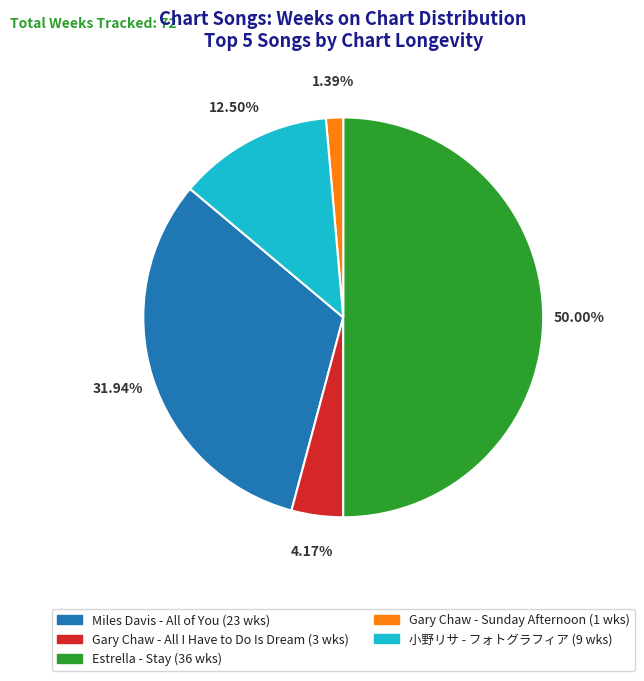

The 小野リサ - フォトグラフィア slice represents 6% of the pie. True or false?

False